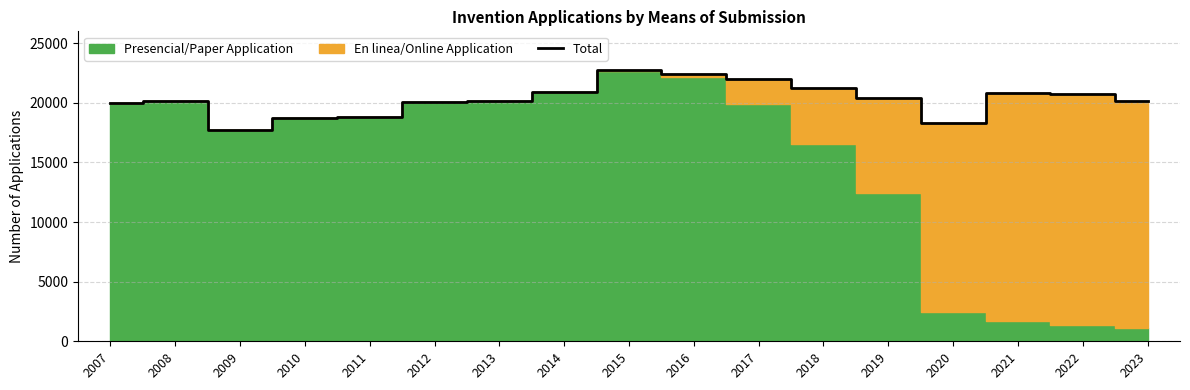

Rank the categories by value from lowest to highest.

2009, 2020, 2010, 2011, 2007, 2012, 2023, 2013, 2008, 2019, 2022, 2021, 2014, 2018, 2017, 2016, 2015